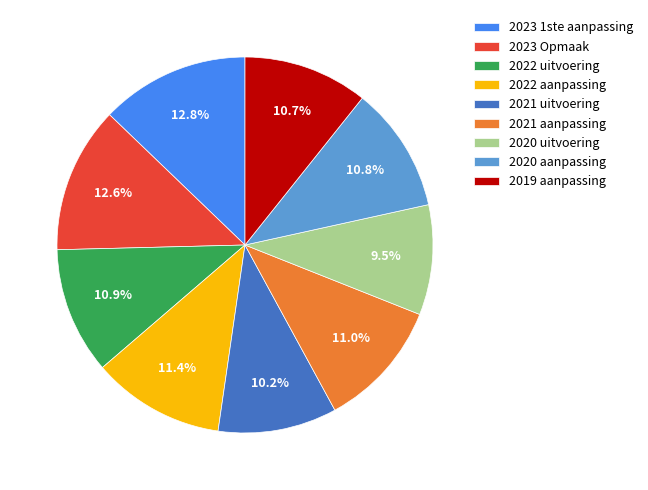

Does 2023 Opmaak account for over 50% of the chart?

No